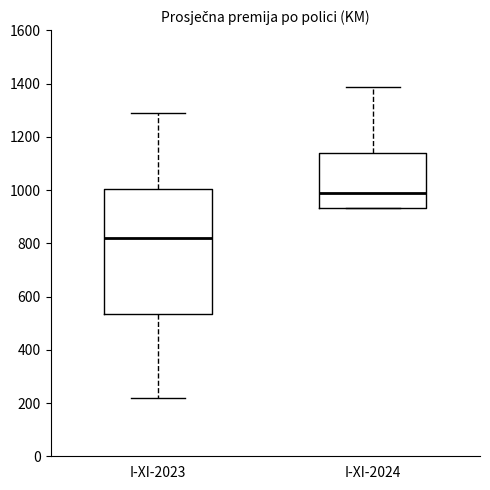

Which box is the tallest, from its lower edge to its upper edge?

I-XI-2023